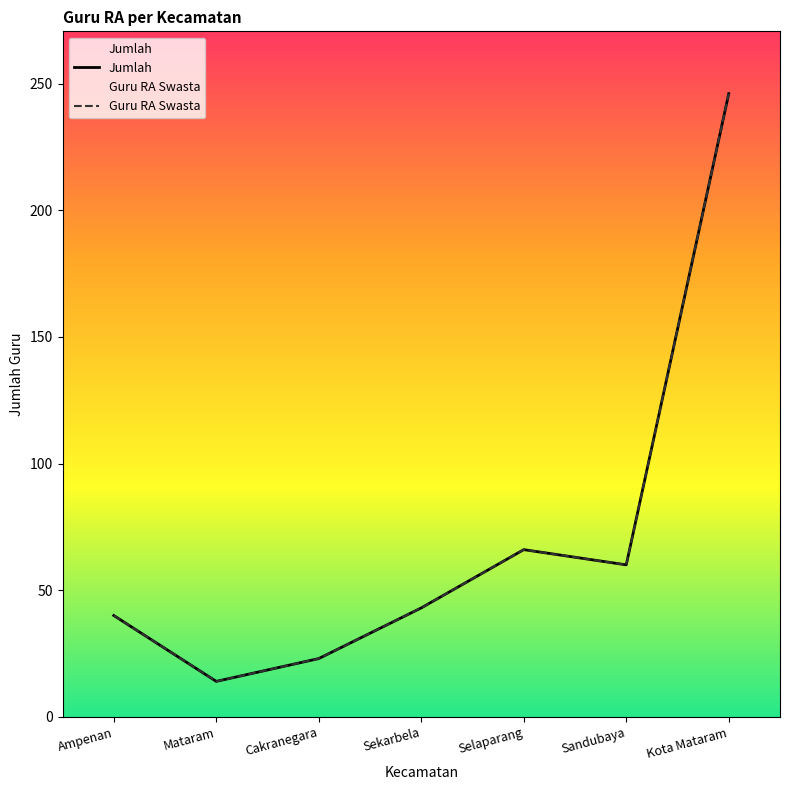

How many categories are shown in the chart?

7